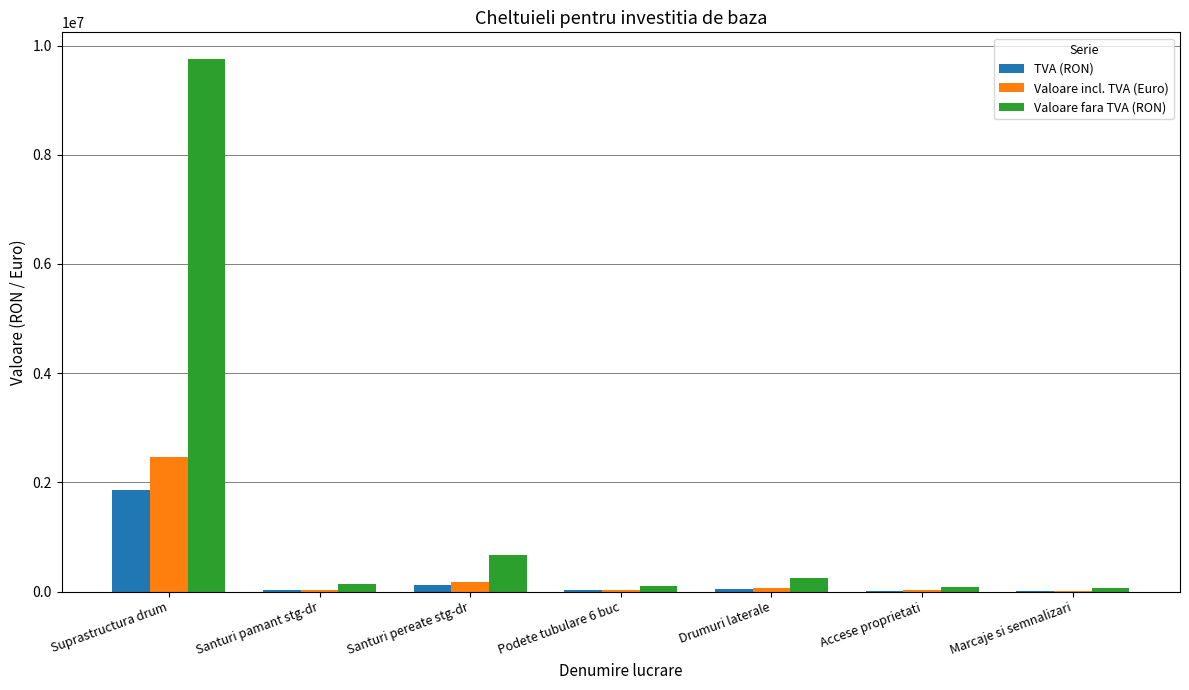

At which category does the chart reach its peak across all series?

Suprastructura drum